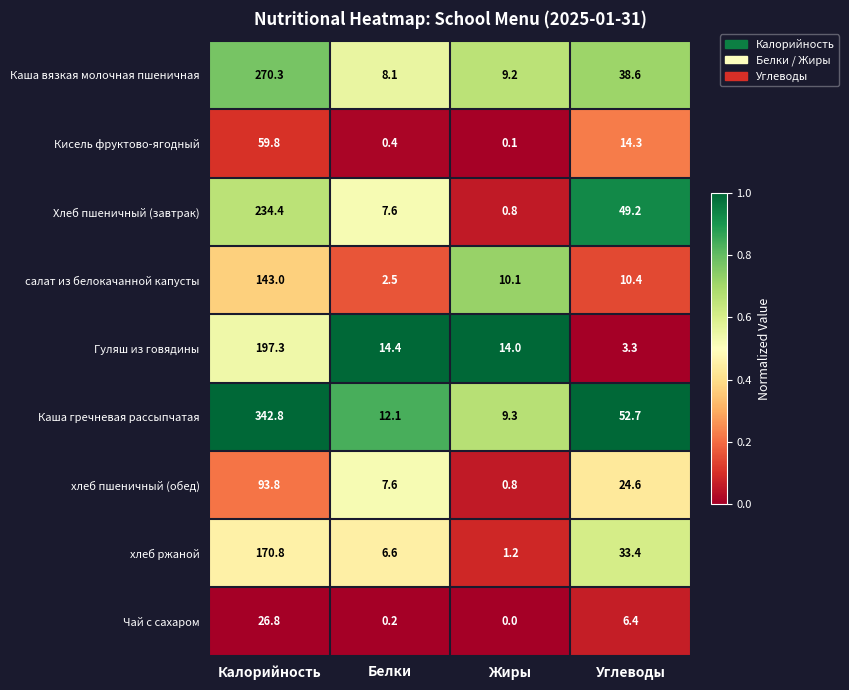

At which label does хлеб ржаной reach its peak?

Калорийность